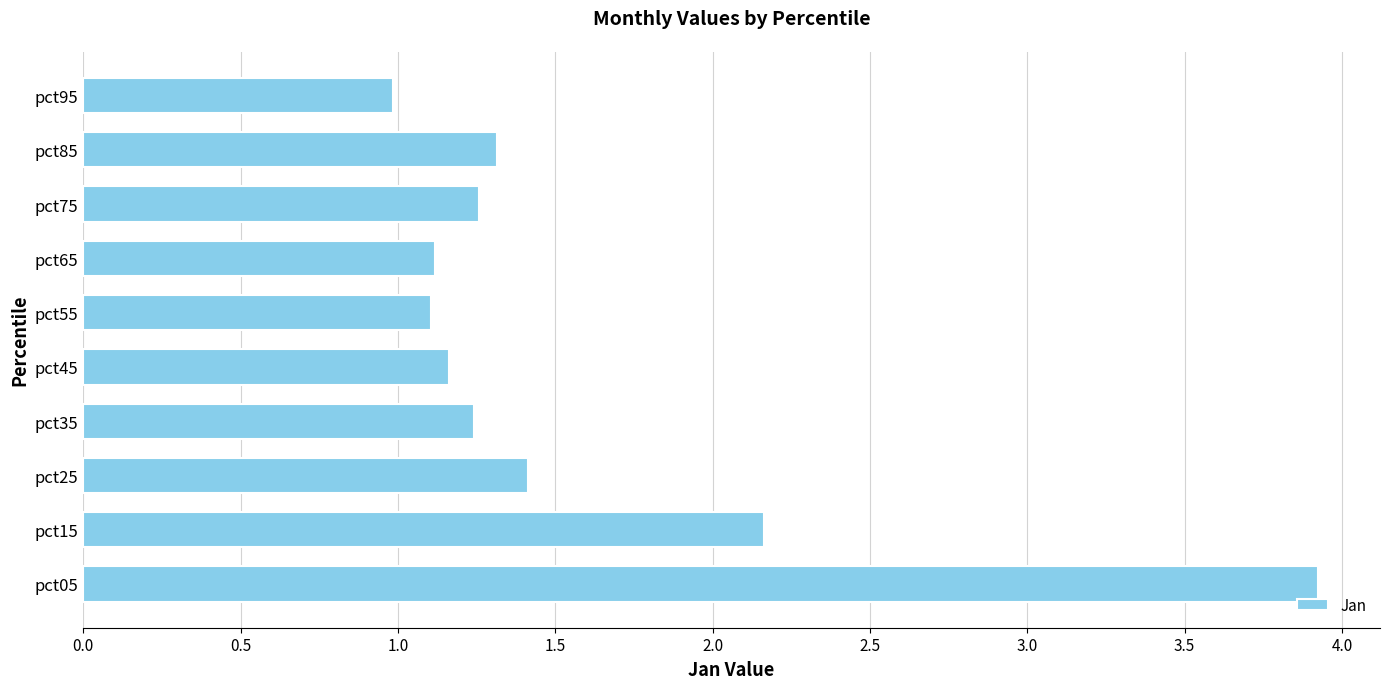

What is the maximum value shown in the chart?

3.9